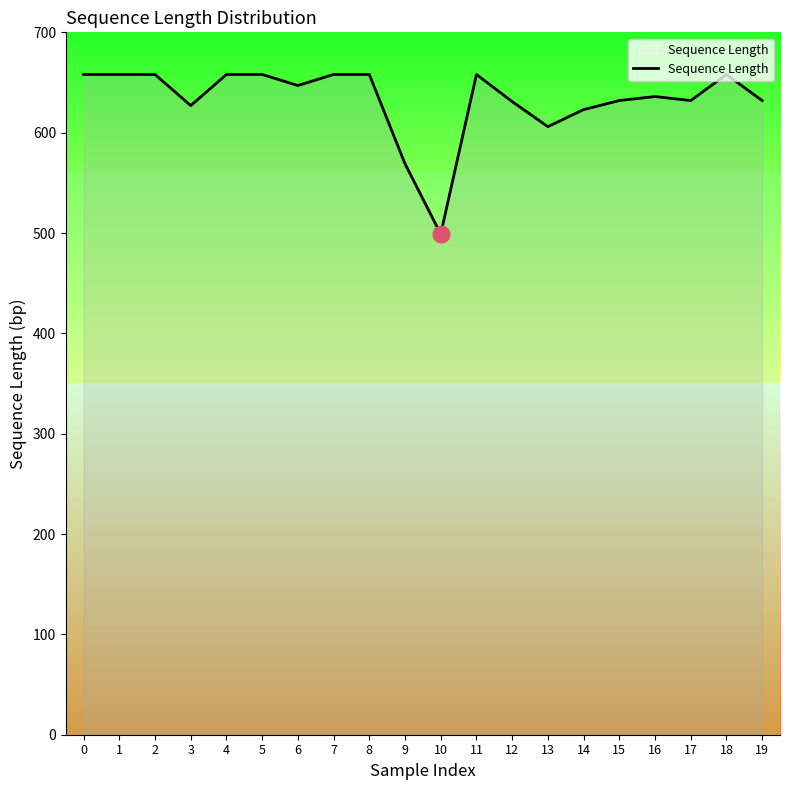

What is the minimum value shown in the chart?

499